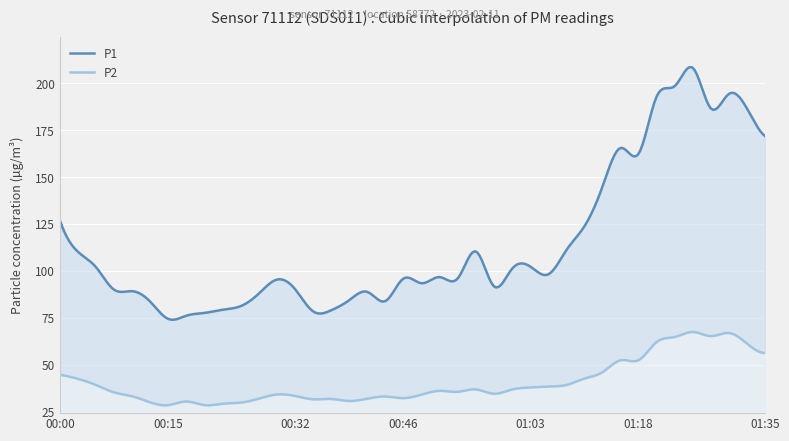

Which category has the lowest value in the P2 series?

00:15